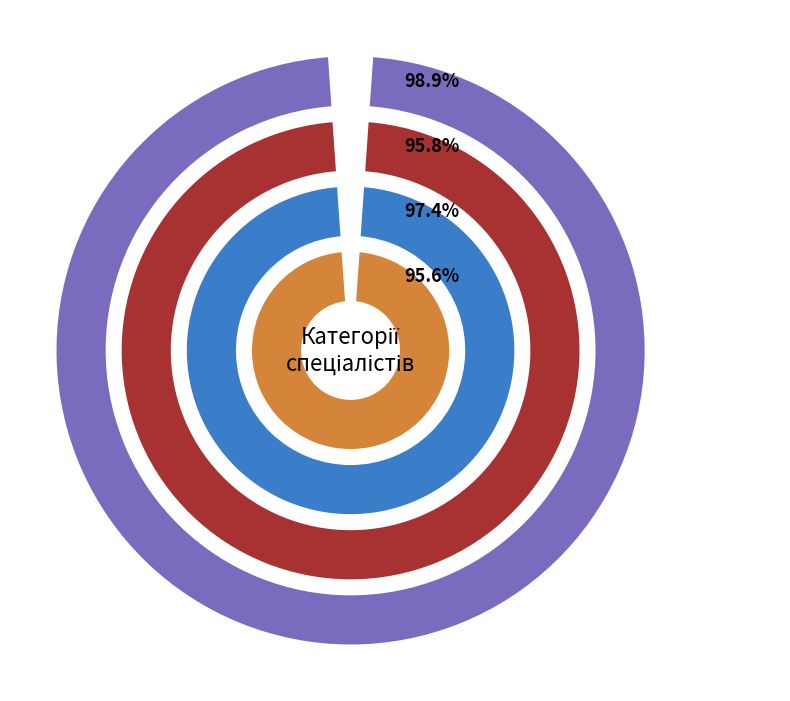

What is the change in value from Спеціаліст to Спеціаліст першої категорії?

+2